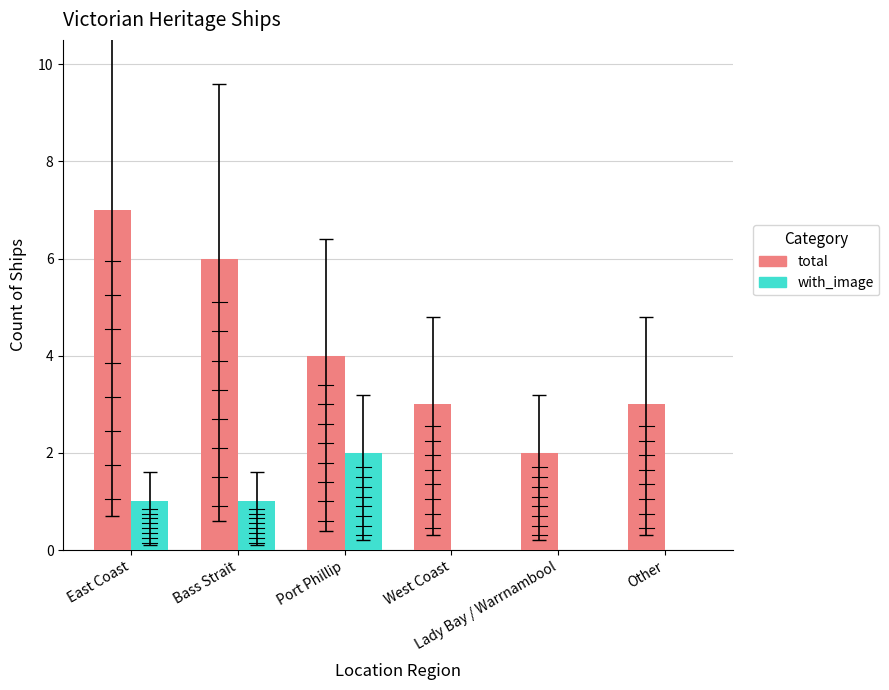

What are all the series names shown in the legend?

total, with_image